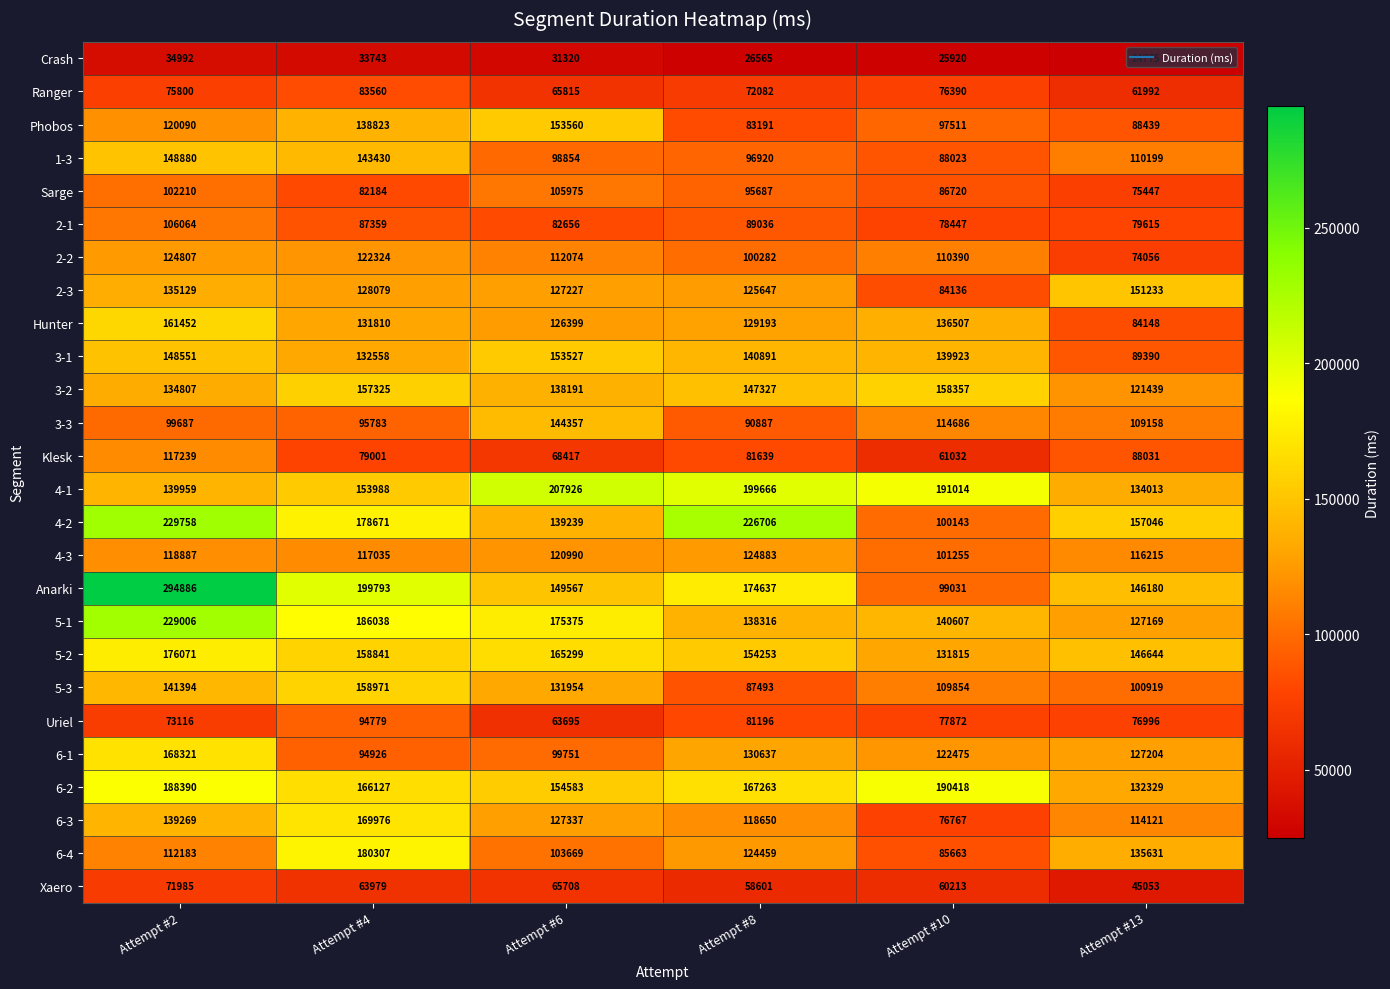

List the series in order of their peak value, highest first.

Anarki, 4-2, 5-1, 4-1, 6-2, 6-4, 5-2, 6-3, 6-1, Hunter, 5-3, 3-2, Phobos, 3-1, 2-3, 1-3, 3-3, 4-3, 2-2, Klesk, 2-1, Sarge, Uriel, Ranger, Xaero, Crash